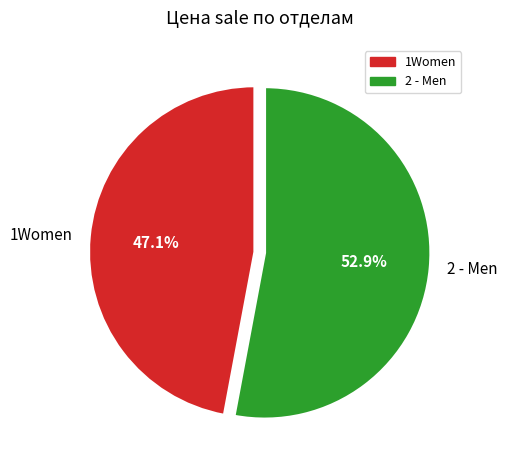

Between 1Women and 2 - Men, which is larger?

2 - Men